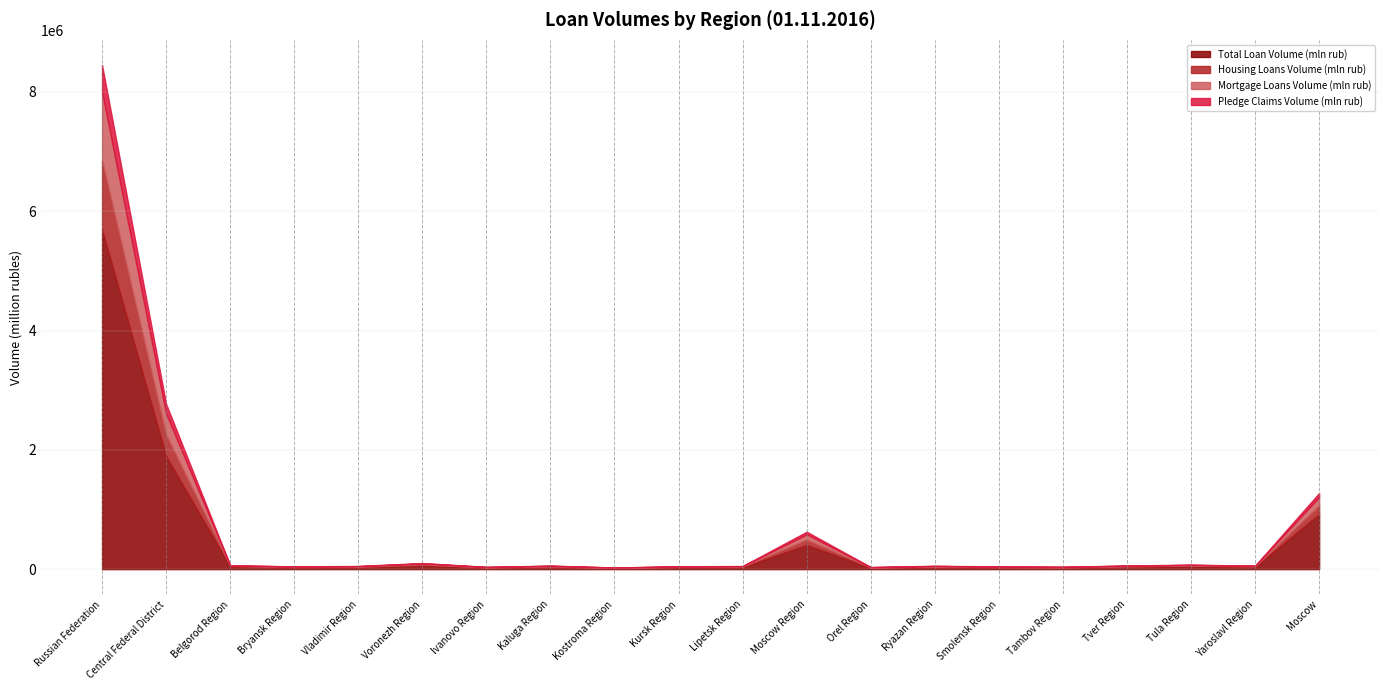

The value of Pledge Claims Volume (mln rub) at Smolensk Region is 4068. True or false?

False